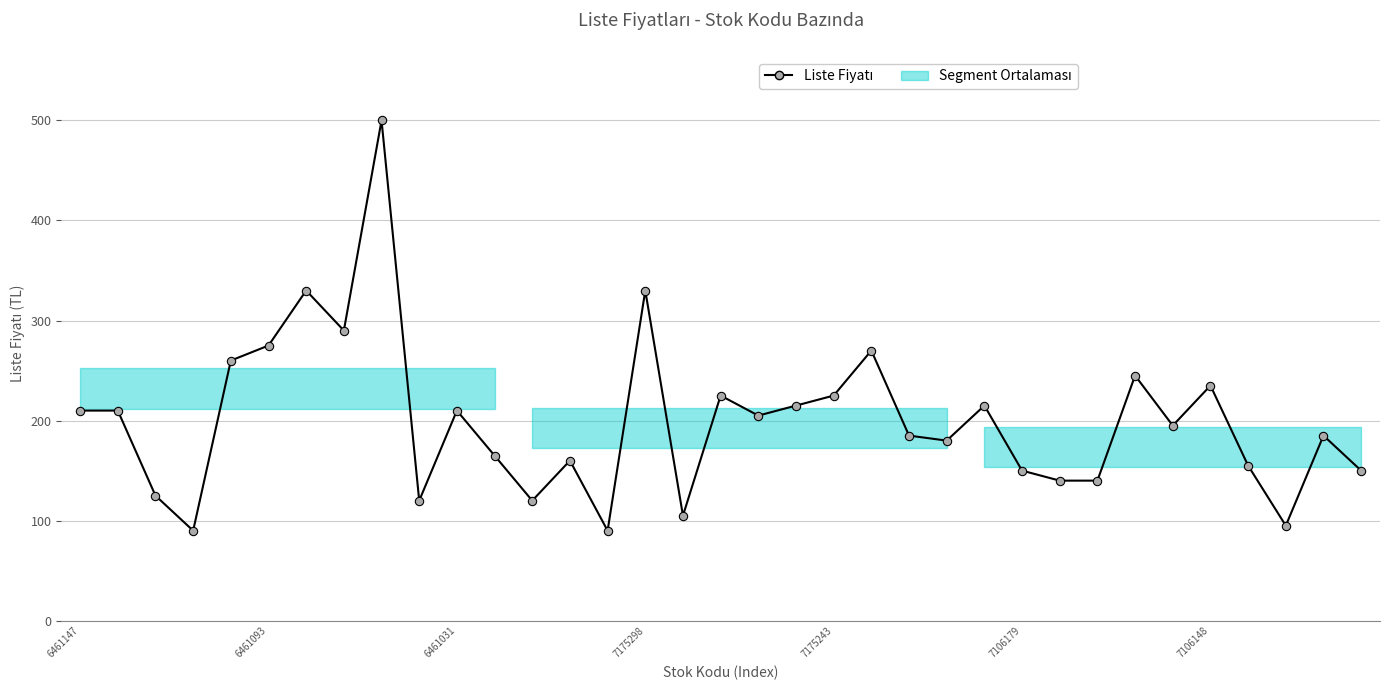

What is the value of the 22nd point from the left?

270